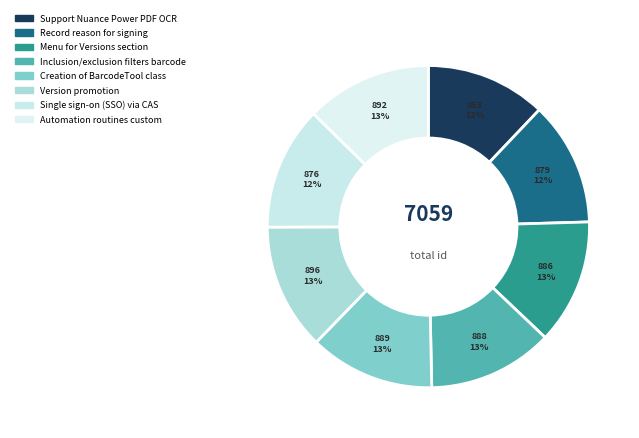

Is it true that Single sign-on (SSO) via CAS is 1% of the pie?

False